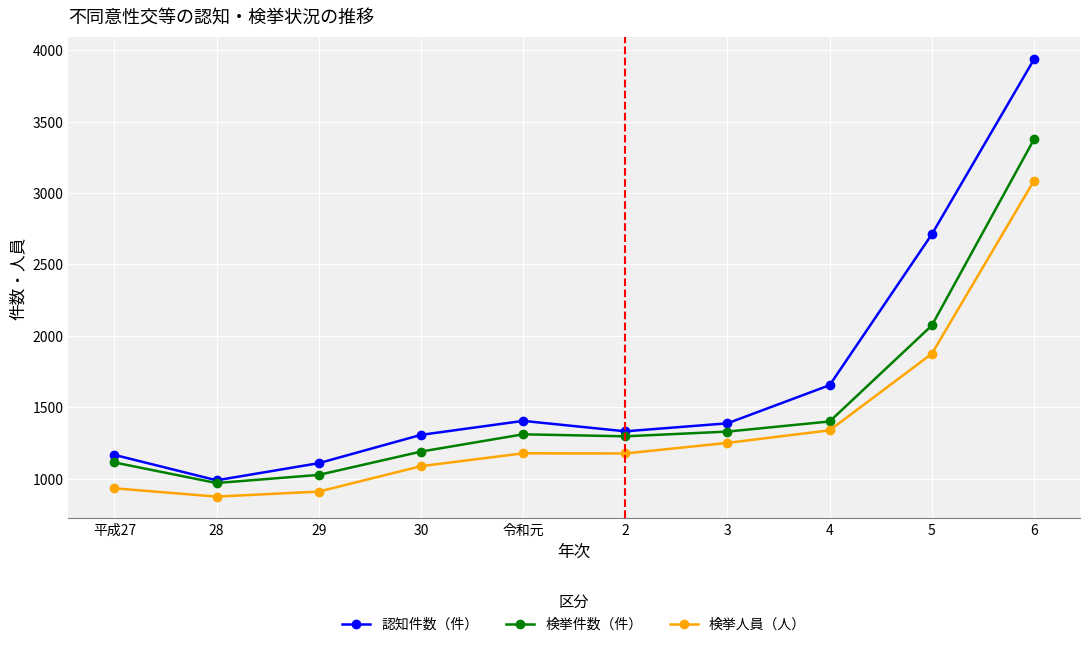

What is the value of the 検挙件数（件） point at the 1st from the left?

1114